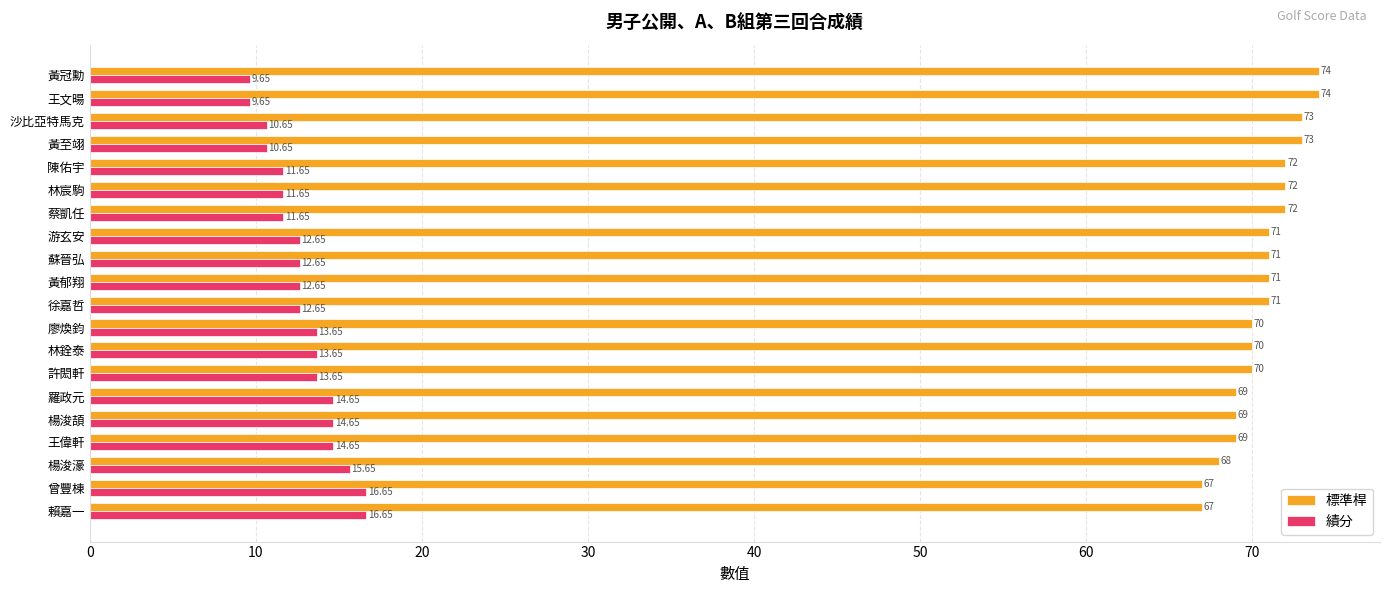

At how many categories does at least one series exceed 15?

20